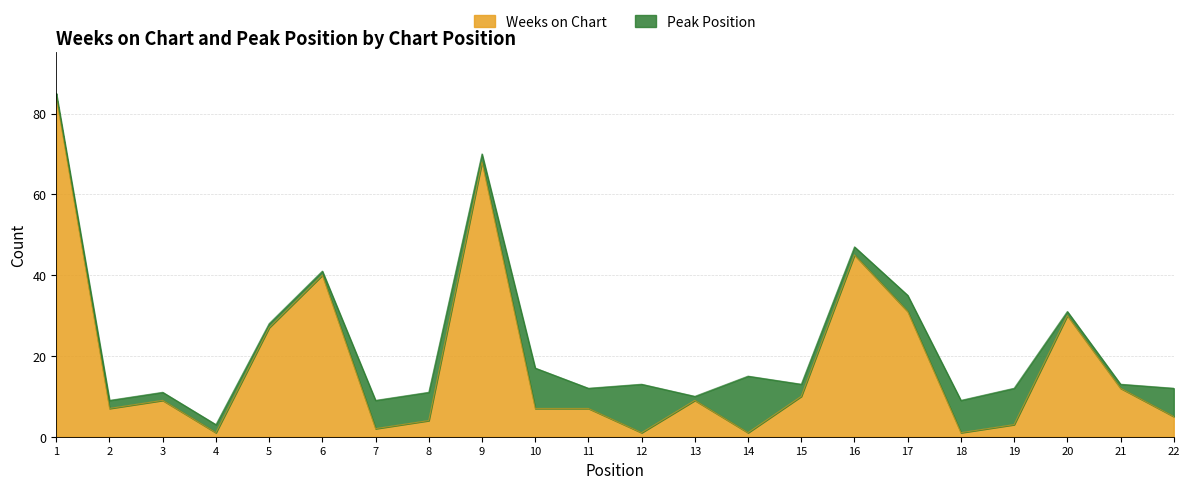

How many points are higher than both their immediate neighbors (excluding endpoints)?

6